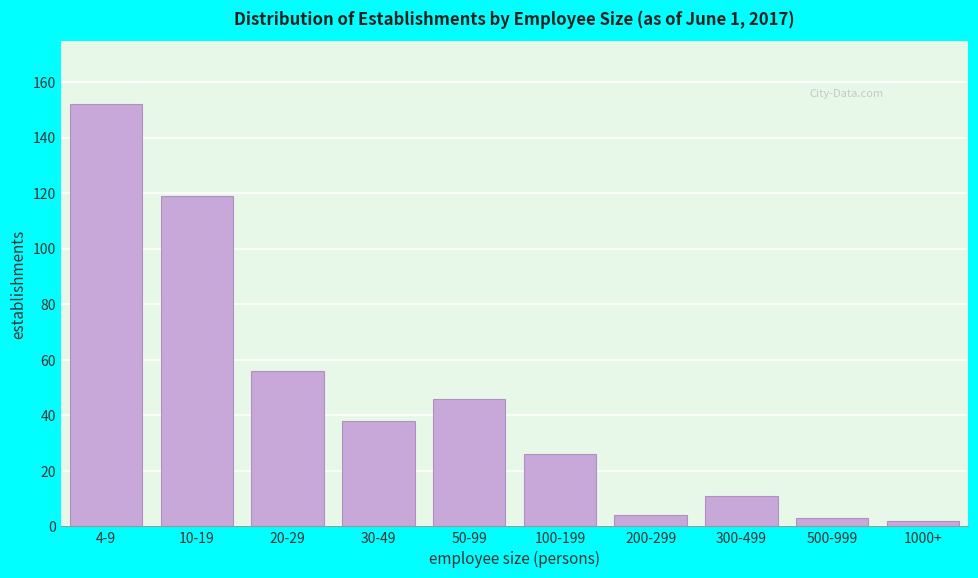

Reading left to right, transcribe all the data shown in this chart.

4-9=152	10-19=119	20-29=56	30-49=38	50-99=46	100-199=26	200-299=4	300-499=11	500-999=3	1000+=2